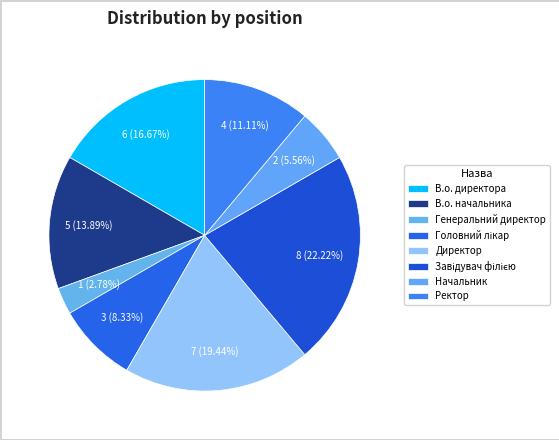

Is there any slice that represents more than half of the pie?

No